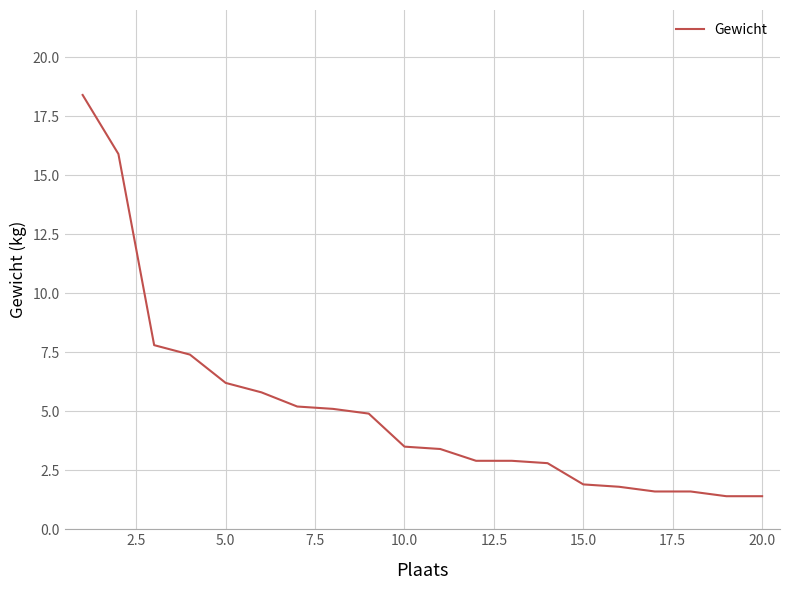

What is the greatest value displayed?

18.4